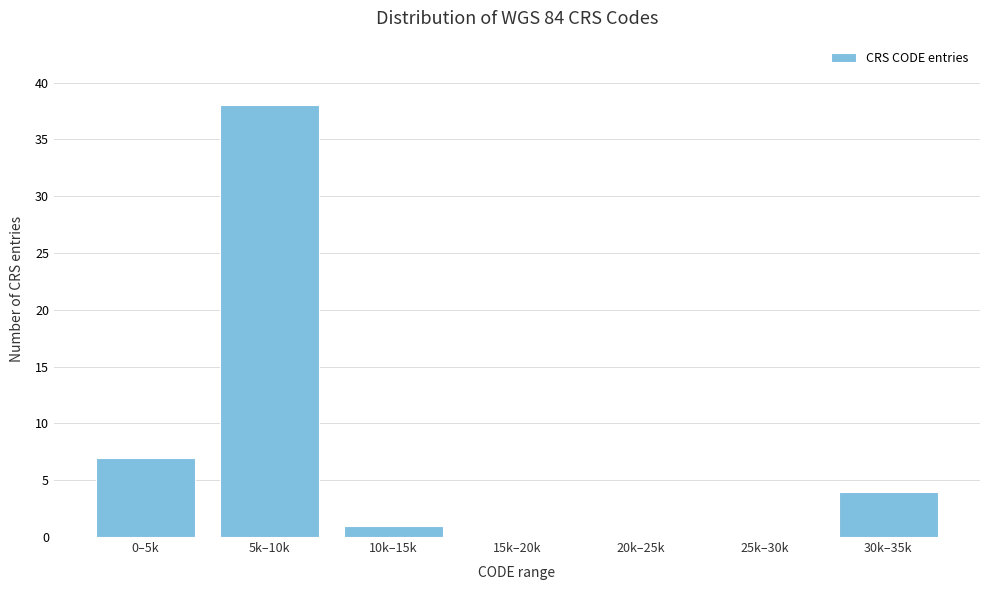

Reading left to right, extract all data points from this chart.

0–5k=7	5k–10k=38	10k–15k=1	15k–20k=0	20k–25k=0	25k–30k=0	30k–35k=4